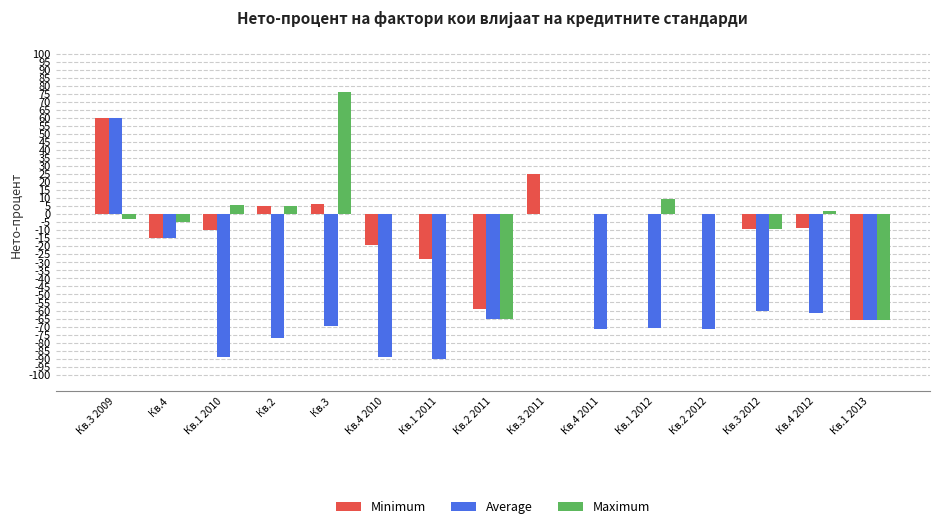

What is the sum of the Maximum values at Кв.2 and Кв.3?

81.0